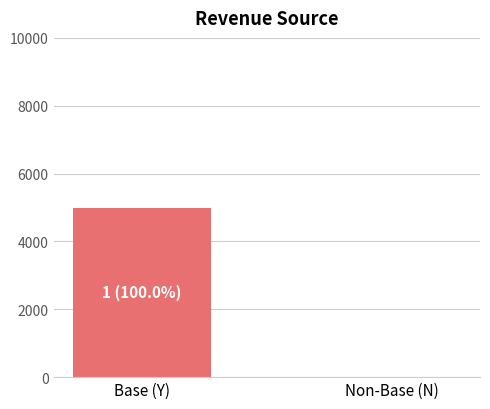

What is the change in value from Base (Y) to Non-Base (N)?

-1